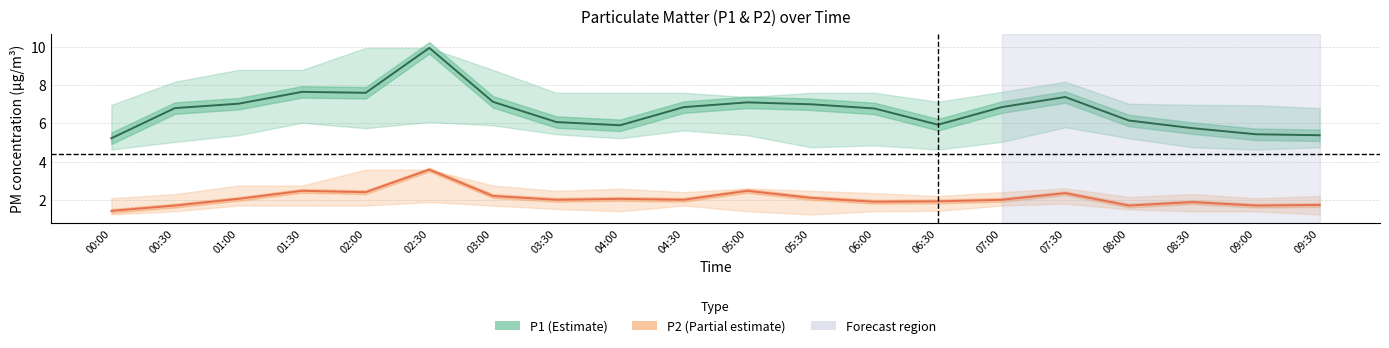

At which category does P1 (estimate) reach its first local peak?

01:30